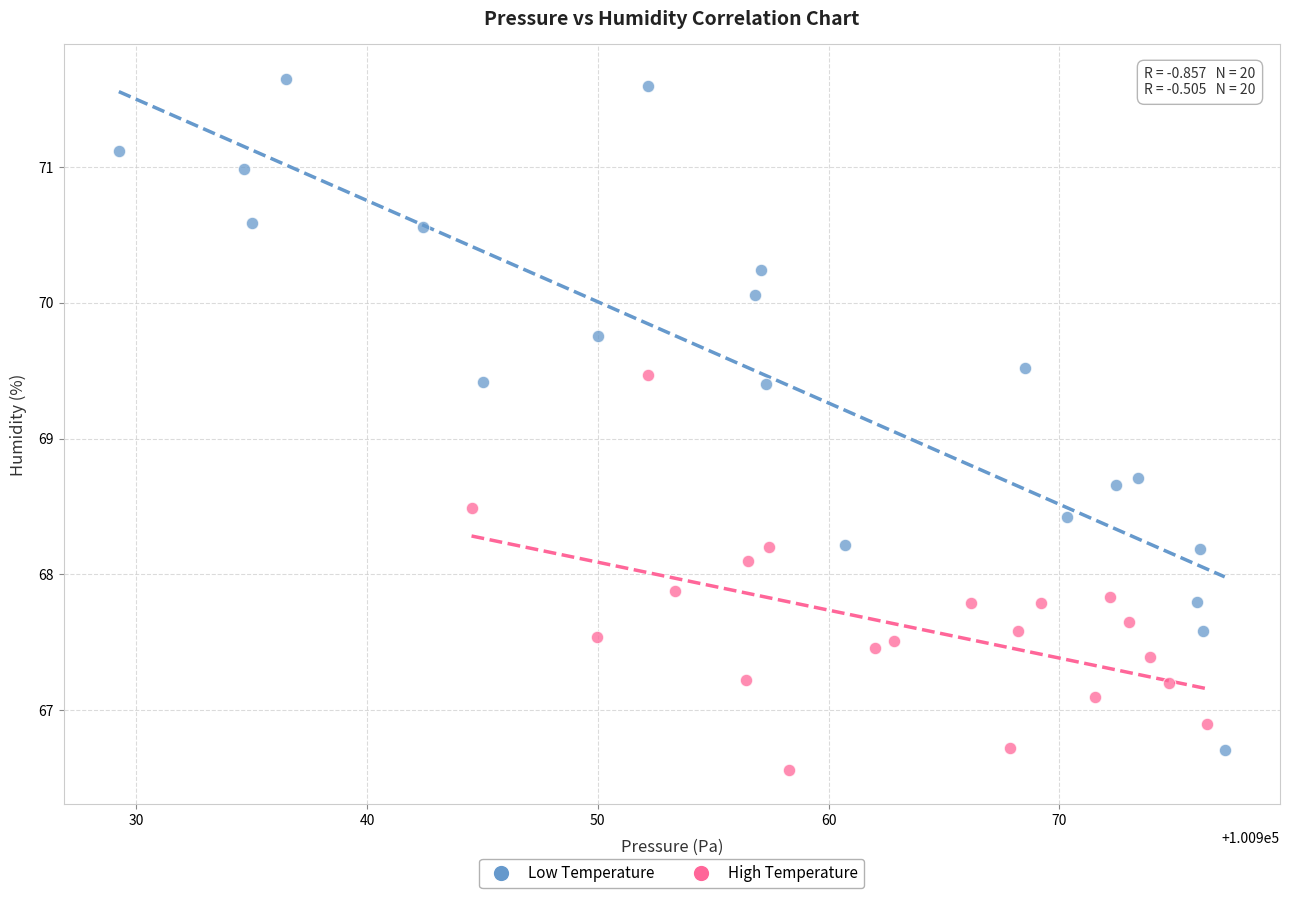

Which series has the largest Y range (max minus min)?

Low Temperature